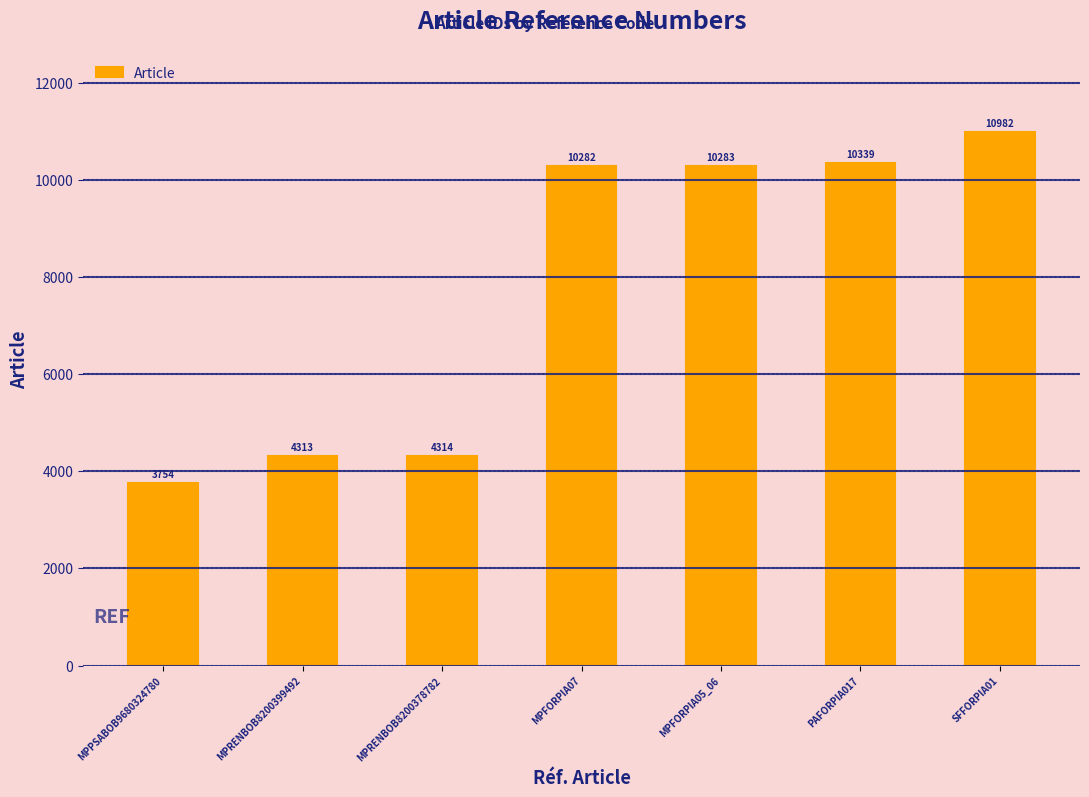

What is the difference between the values at MPFORPIA05_06 and PAFORPIA017?

56